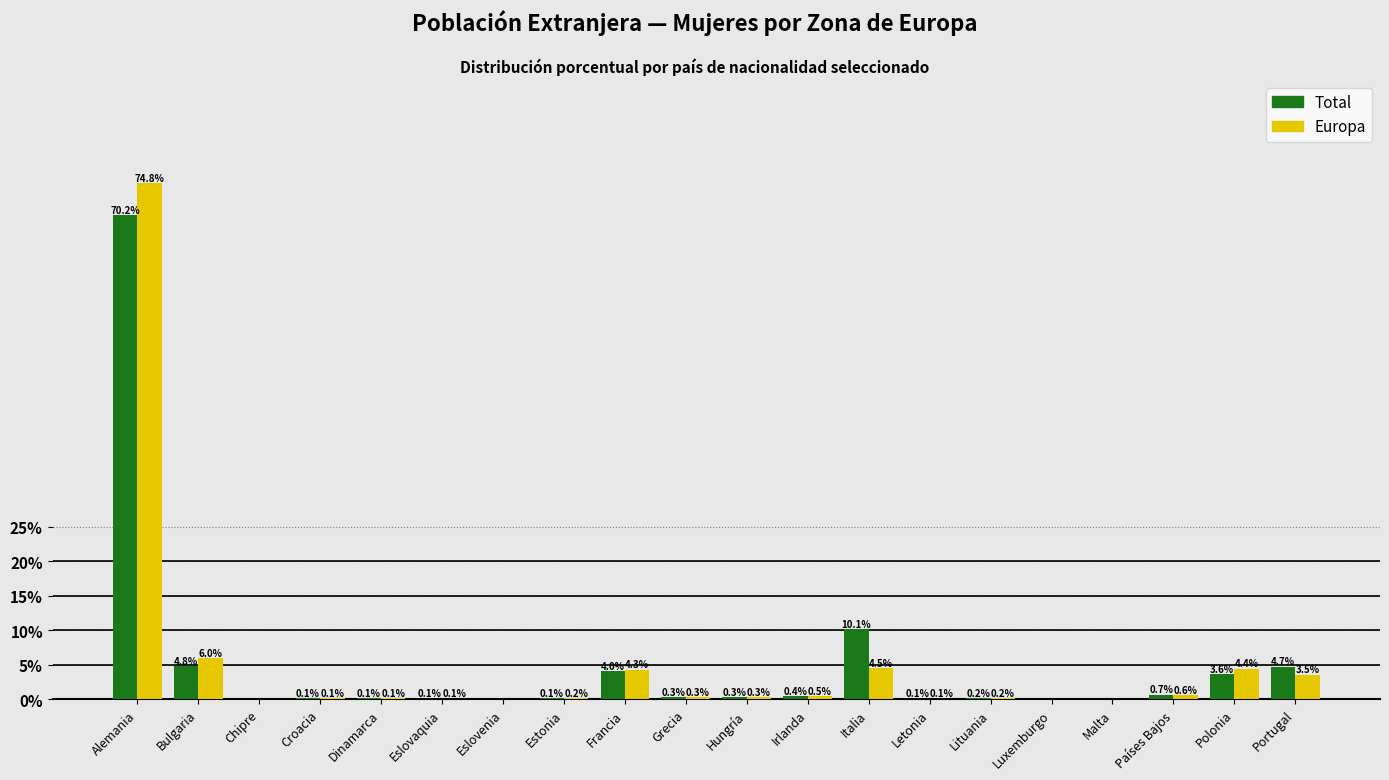

What is the sum of the Total values at Italia and Irlanda?

10.5